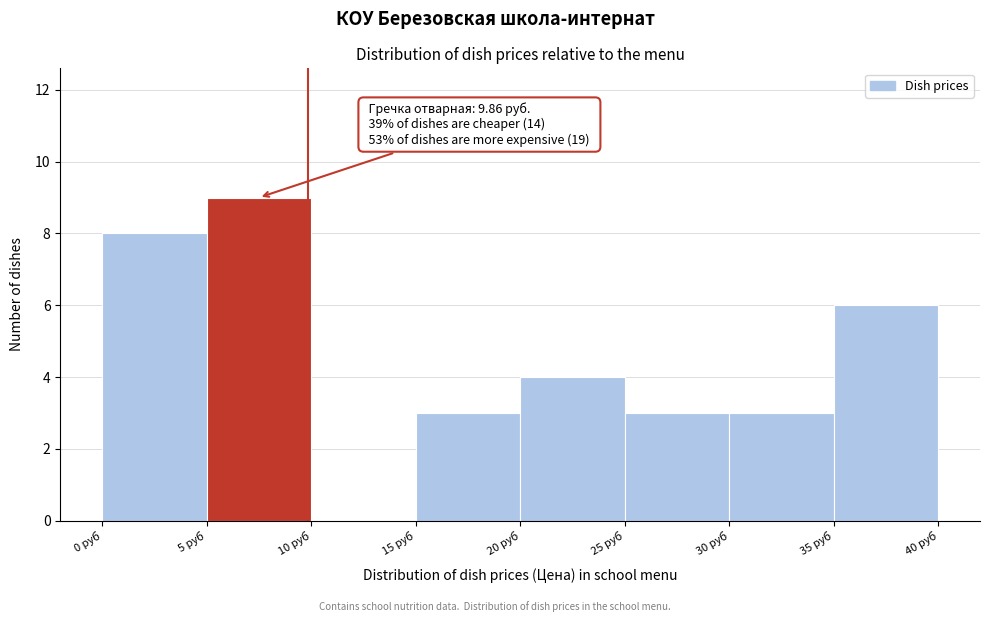

Over which range of the x-axis is the bar tallest?

5 to 10